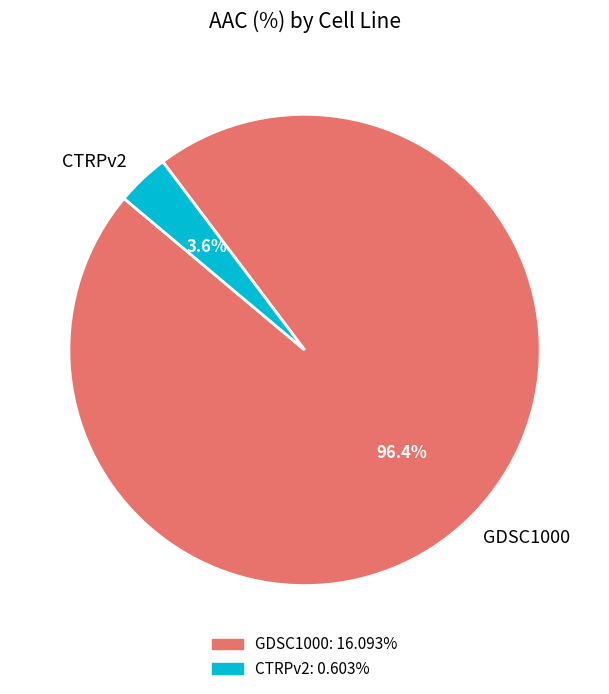

What percentage do GDSC1000 and CTRPv2 together represent?

100.0%